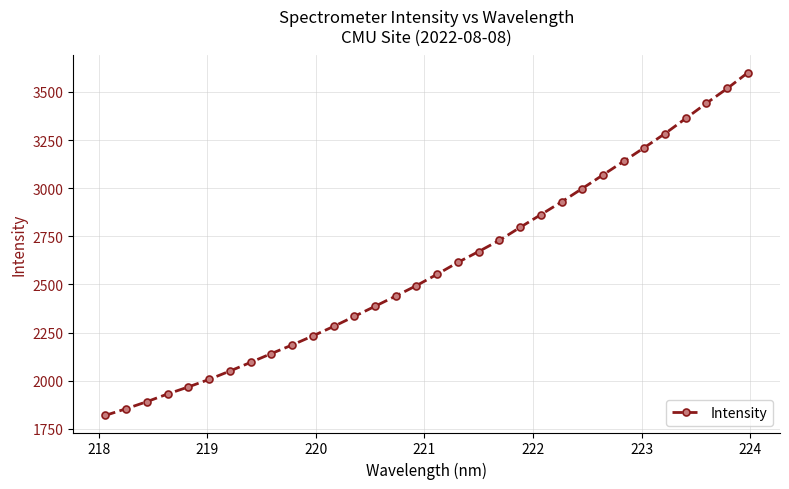

What is the difference between the second highest and second lowest values?

1663.9